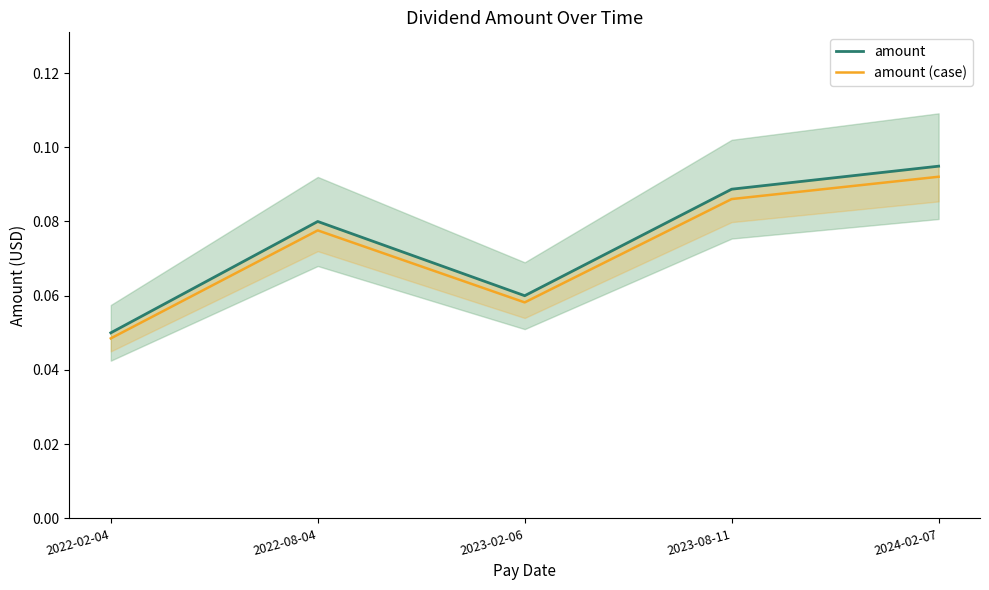

At which label does amount (case) reach its peak?

2024-02-07